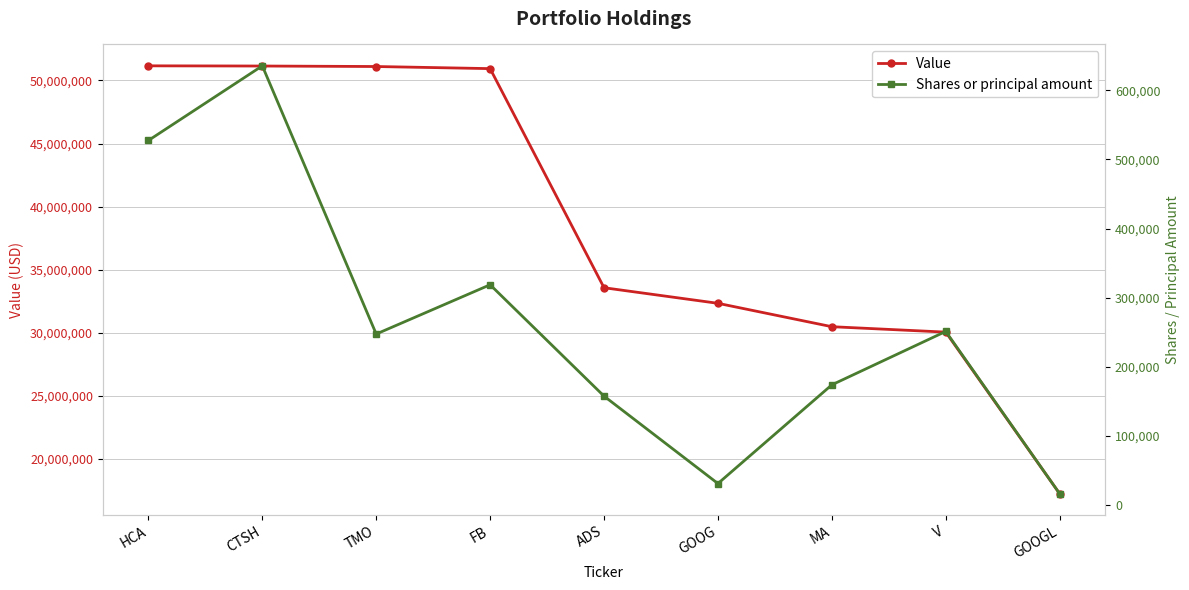

List the series in order of their peak value, highest first.

Value, Shares or principal amount